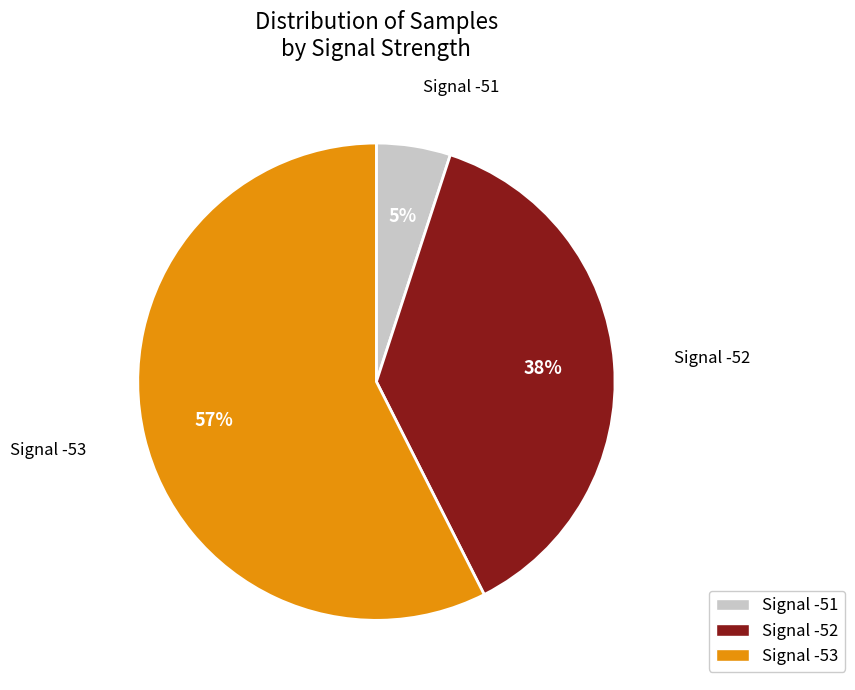

Does any single category account for the majority?

Yes